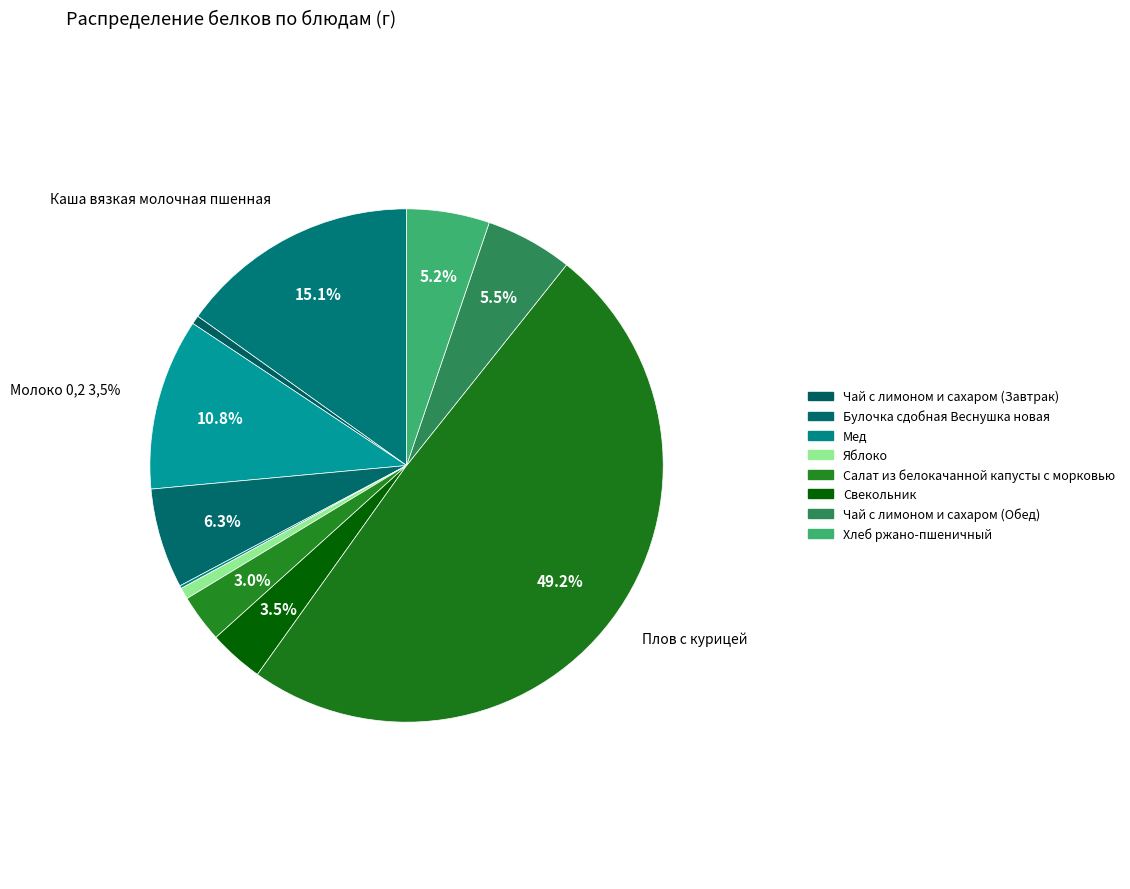

Which category has the biggest portion of the pie?

Плов с курицей